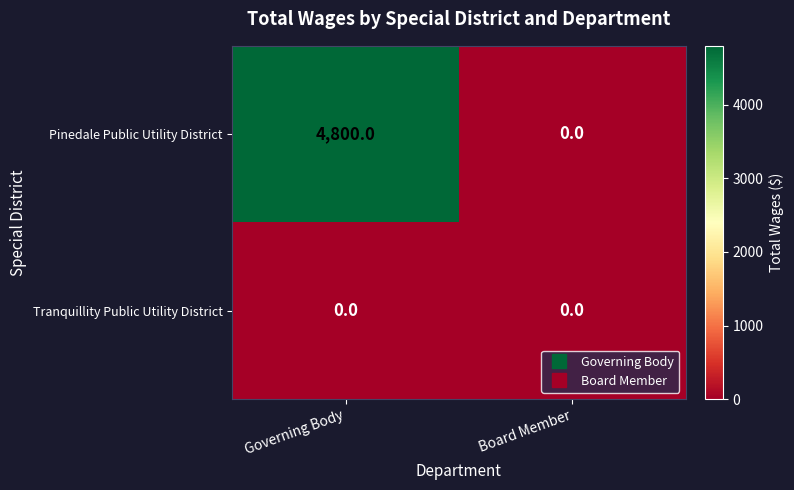

Rank the series by their average value, from lowest to highest.

Tranquillity Public Utility District, Pinedale Public Utility District